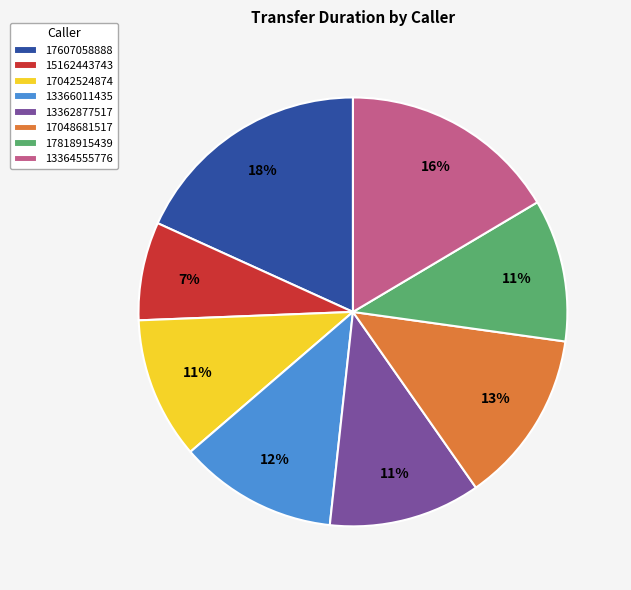

Combined, do 13362877517 and 17818915439 account for over 50%?

No